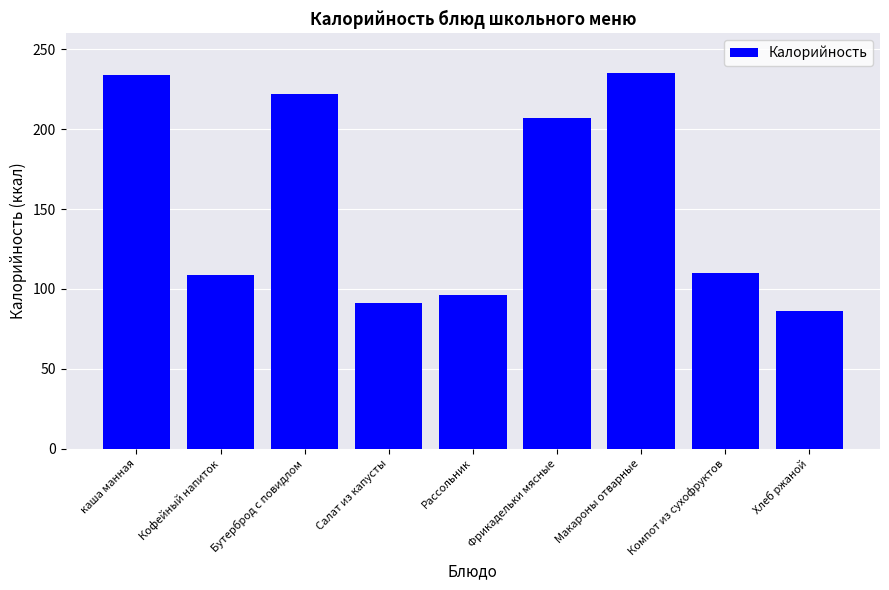

Approximately how many times larger is the value at Фрикадельки мясные compared to Кофейный напиток?

1.9